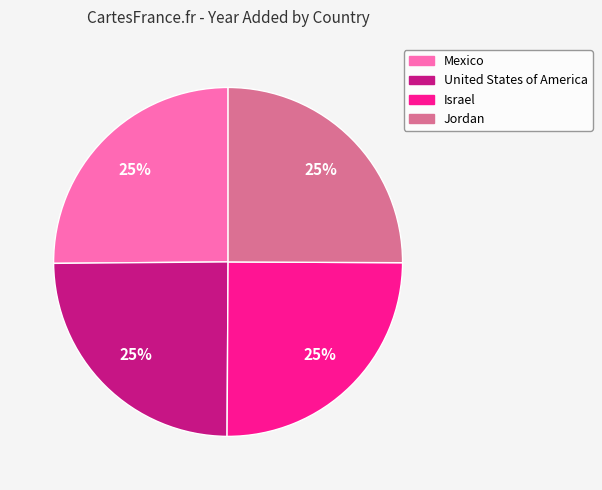

Is there a majority slice in this chart?

No